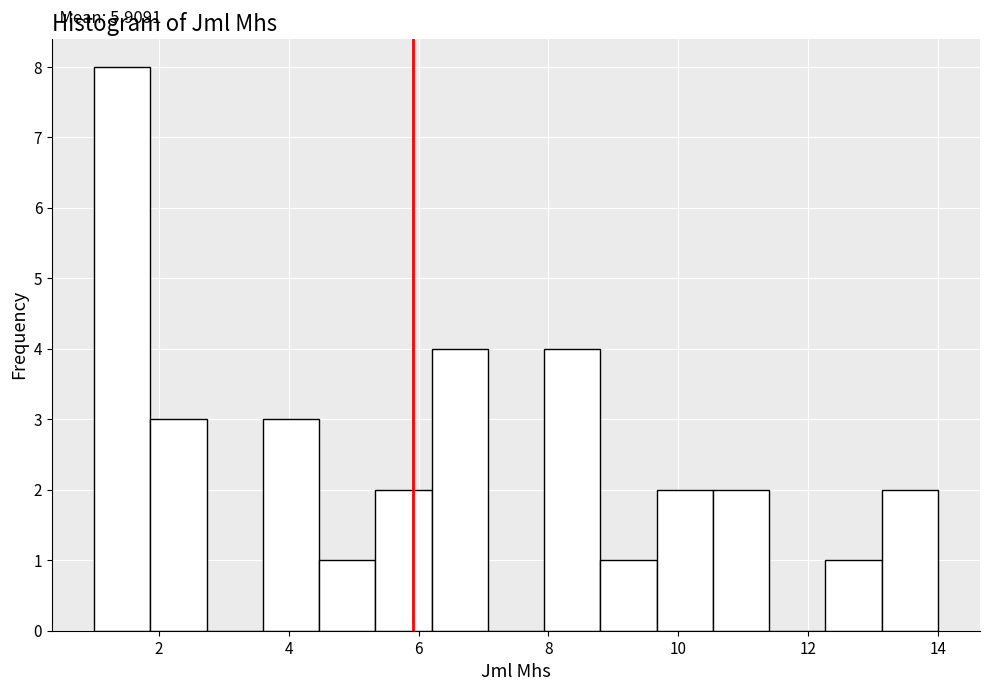

Which range on the x-axis has the tallest bar?

1.0 to 1.8